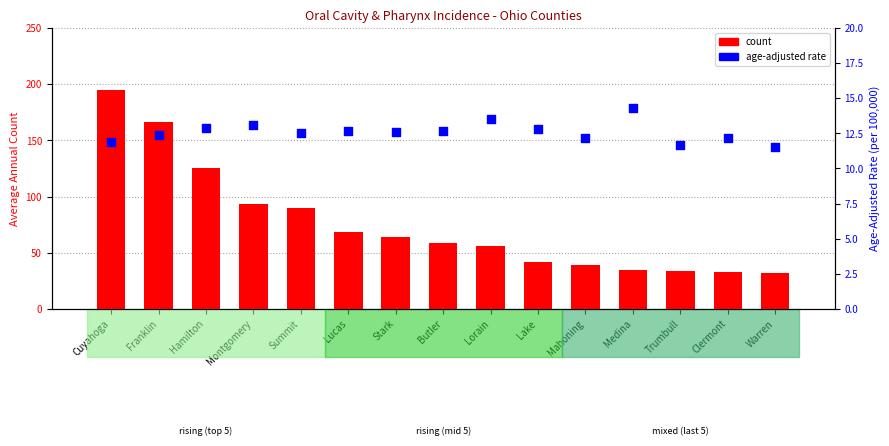

Which series contains the lowest Y value?

Age-Adjusted Rate